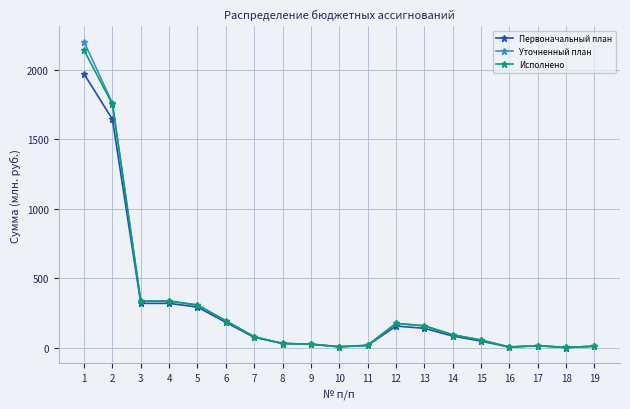

How many values in the Уточненный план series are below 81?

9